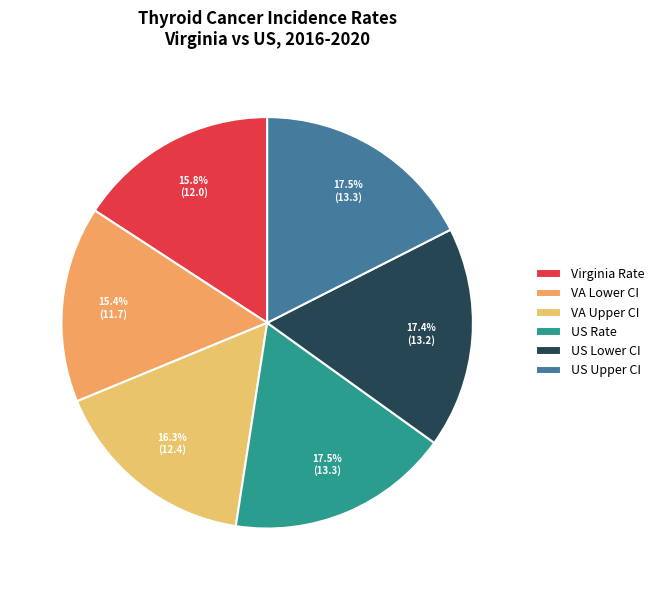

To the nearest percent, what is the average slice percentage?

17%